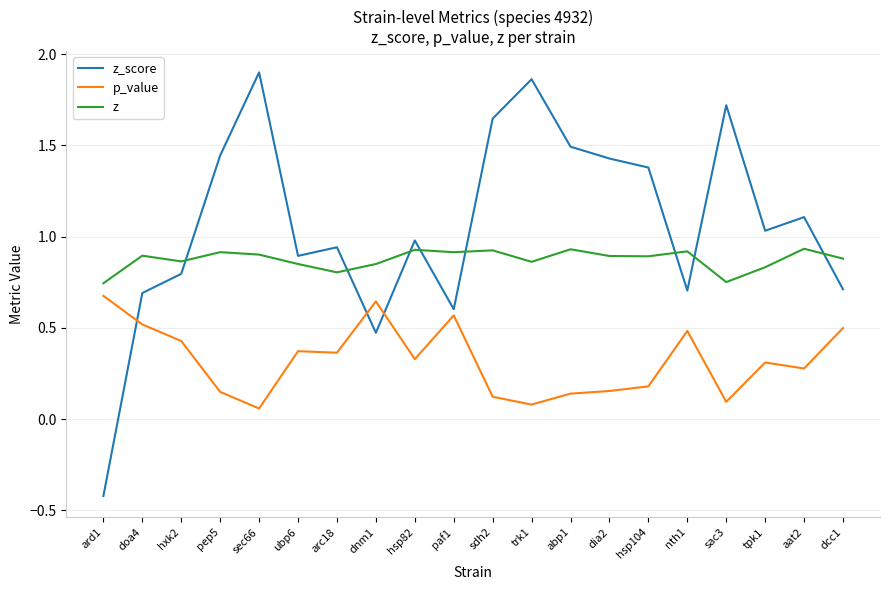

At how many categories does at least one series exceed 0?

20